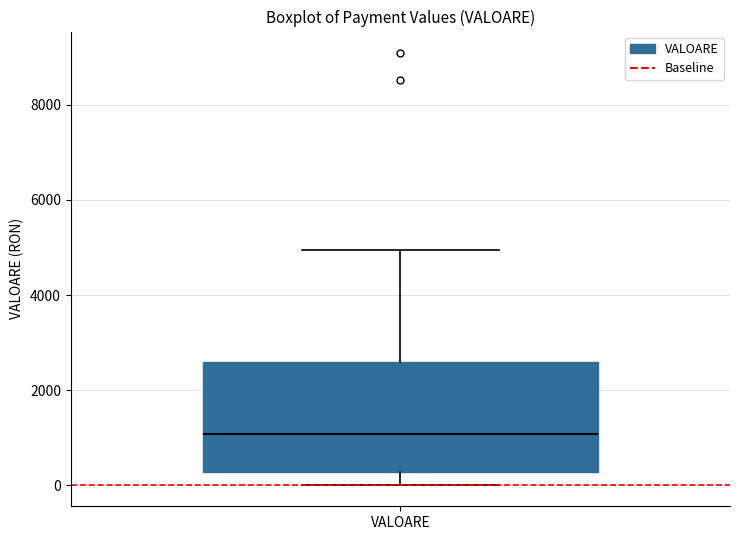

Read this box plot against the y-axis: the position of the median line, the range covered by the box, and the ends of both whiskers. The values are not printed on the chart, so give them approximately, as read against the axis.

median 1000, box 200 to 2600, whiskers 0 to 5000